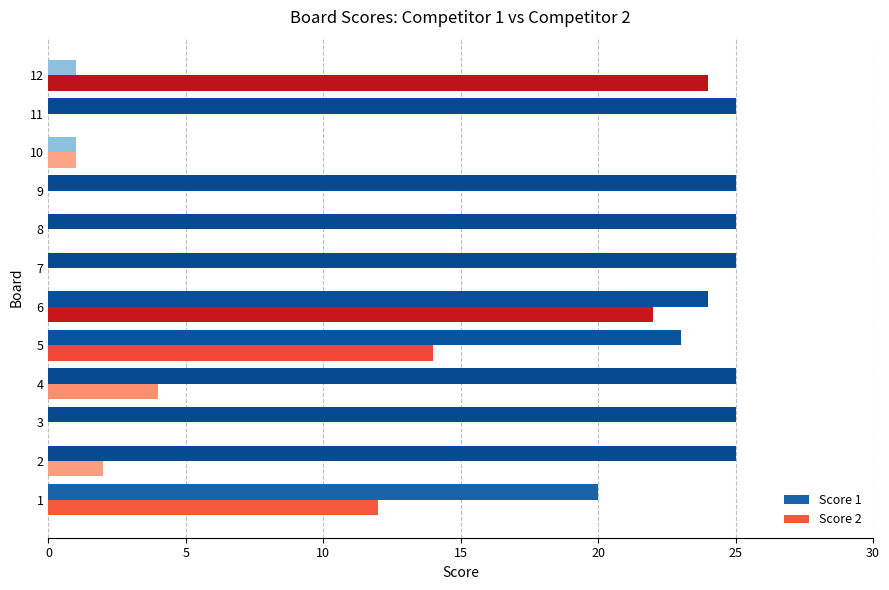

The value of Score 1 at 1 is 20. True or false?

True